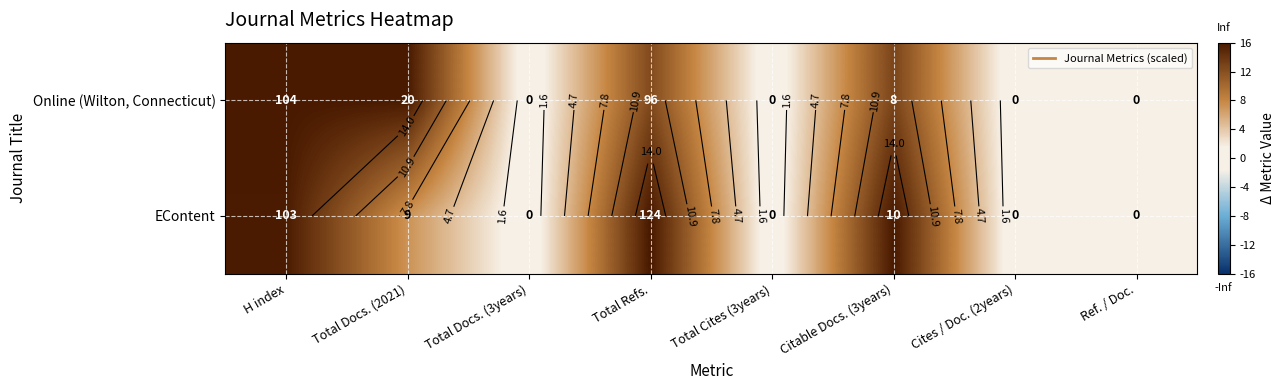

At which category is the sum across all series the highest?

H index